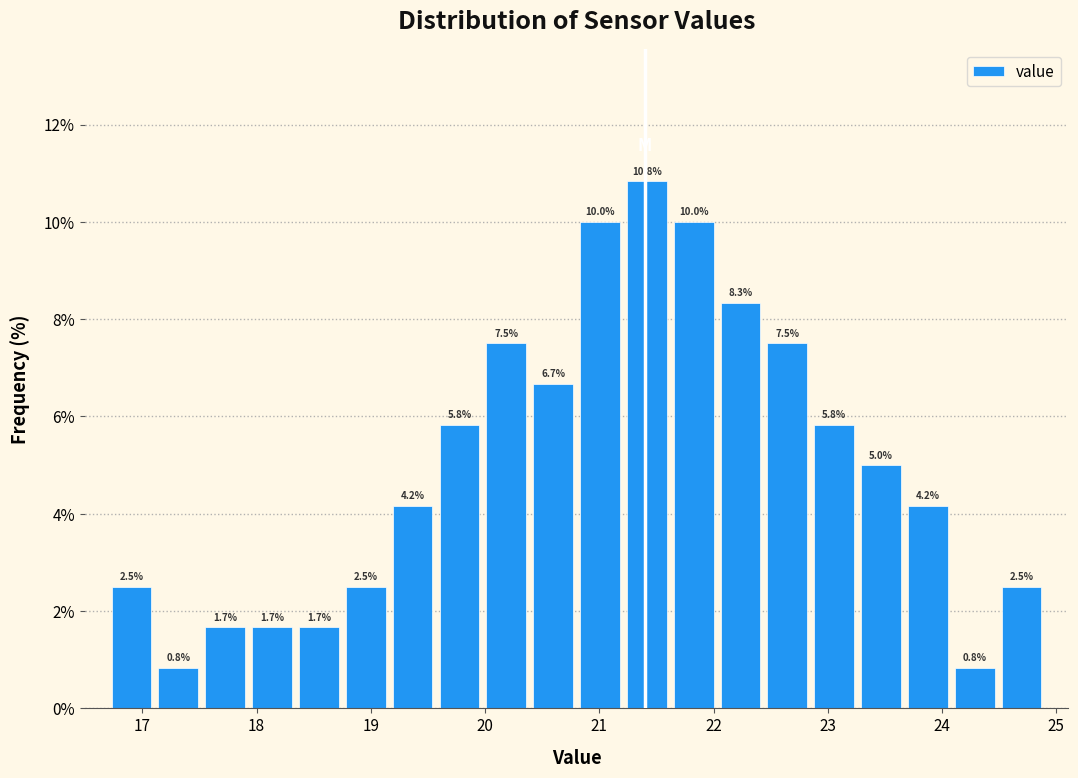

Reading left to right, transcribe this chart: for each bar, give the range it covers on the x-axis and its height. The bar edges are not printed on the chart, so give them approximately, as read against the axis.

16.70 to 17.11: 2.5
17.11 to 17.52: 0.8
17.52 to 17.93: 1.7
17.93 to 18.34: 1.7
18.34 to 18.75: 1.7
18.75 to 19.16: 2.5
19.16 to 19.57: 4.2
19.57 to 19.98: 5.8
19.98 to 20.39: 7.5
20.39 to 20.80: 6.7
20.80 to 21.21: 10.0
21.21 to 21.62: 10.8
21.62 to 22.03: 10.0
22.03 to 22.44: 8.3
22.44 to 22.85: 7.5
22.85 to 23.26: 5.8
23.26 to 23.67: 5.0
23.67 to 24.08: 4.2
24.08 to 24.49: 0.8
24.49 to 24.90: 2.5